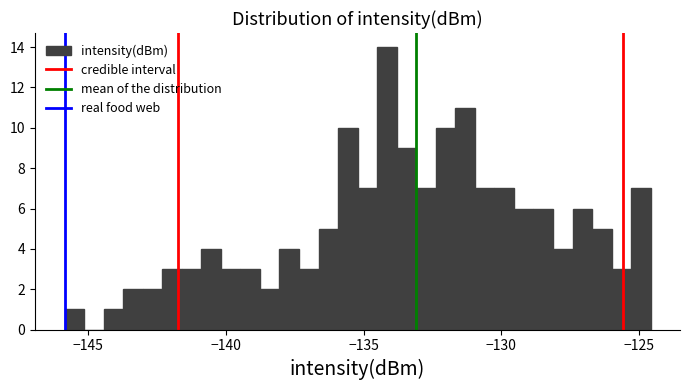

Around what value on the x-axis is the tallest bar? Give the approximate position of its centre, as read against the axis.

-134.0